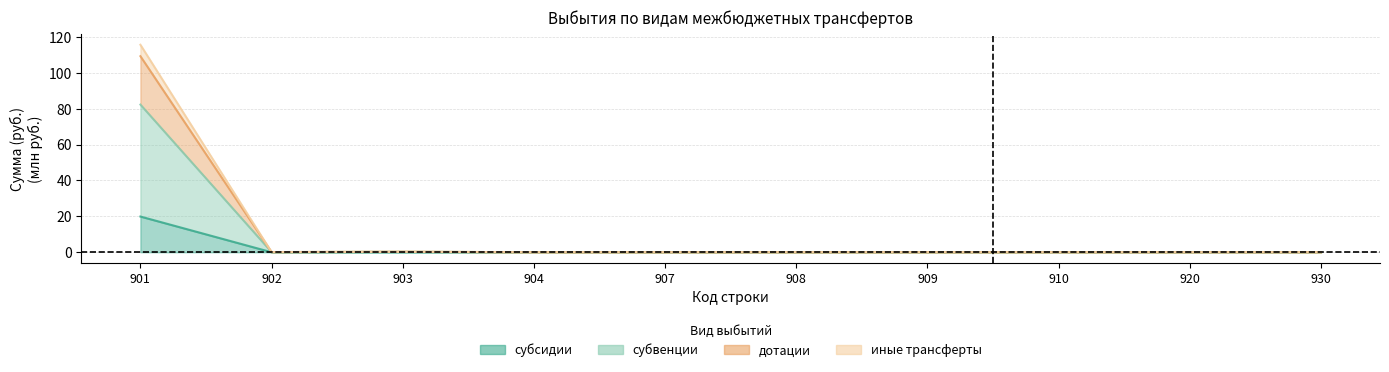

What is the difference between the maximum and minimum values in the субвенции series?

82.2